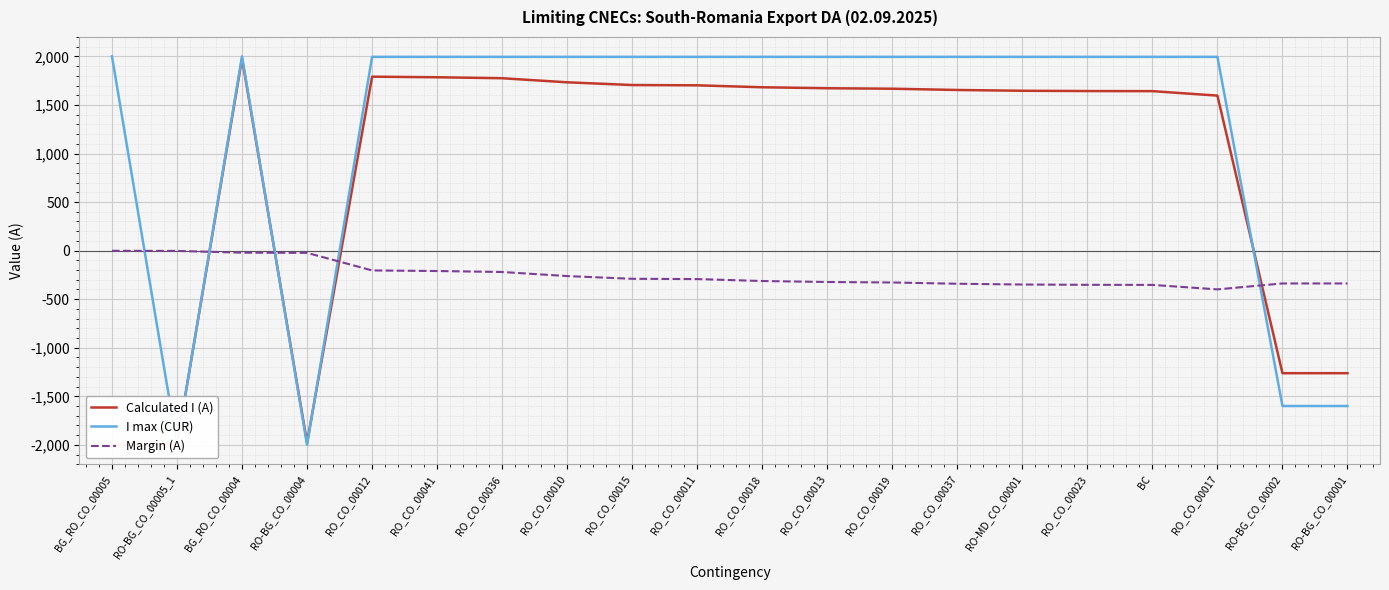

What is the greatest value displayed?

2000